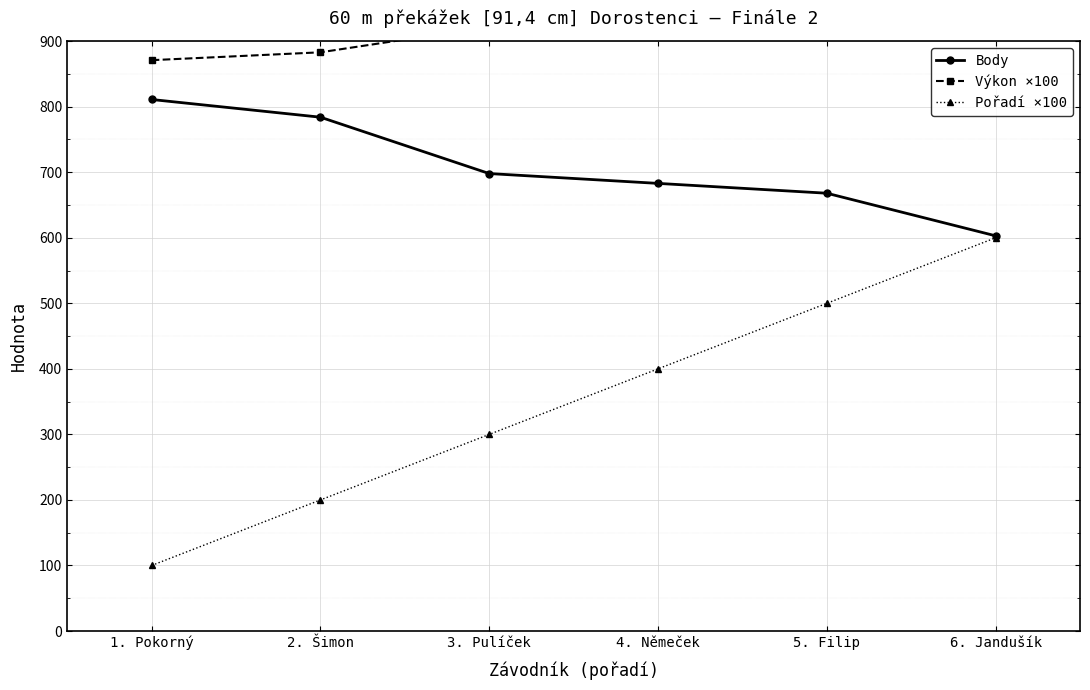

At which label is Výkon ×100 closest to 919?

3. Pulíček